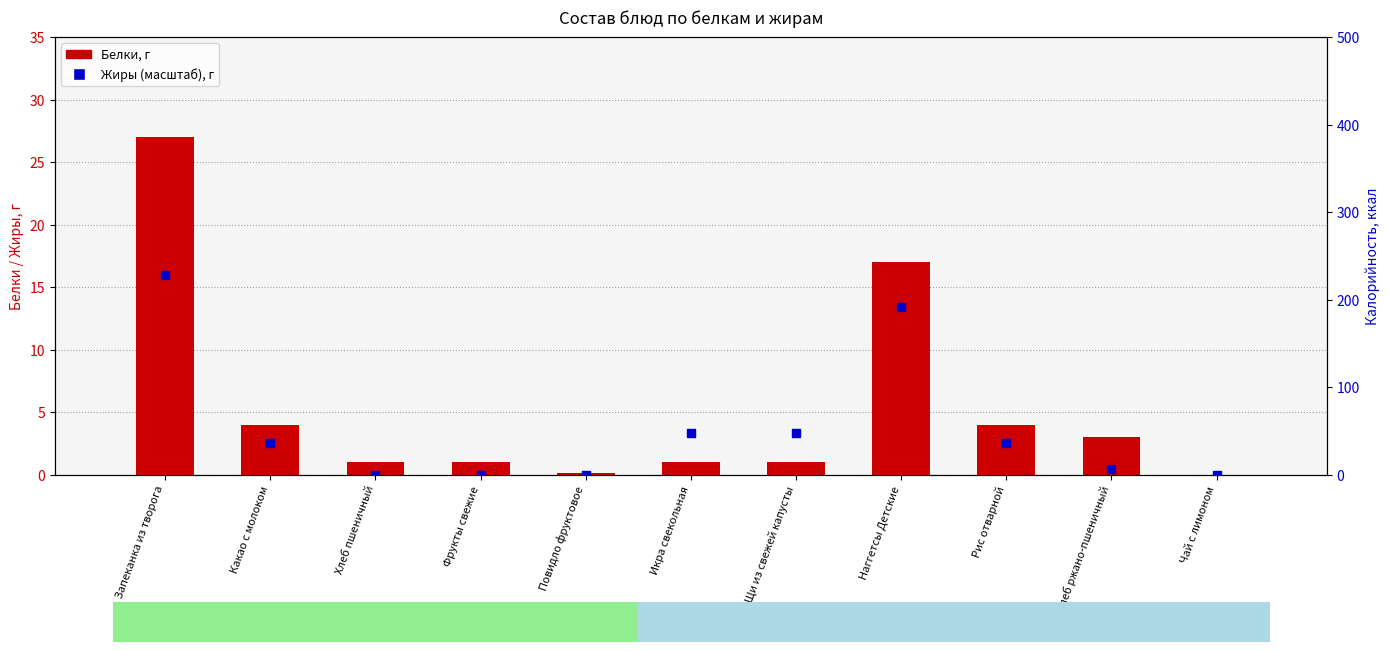

Which series has the largest total across all categories?

Жиры (масштаб)